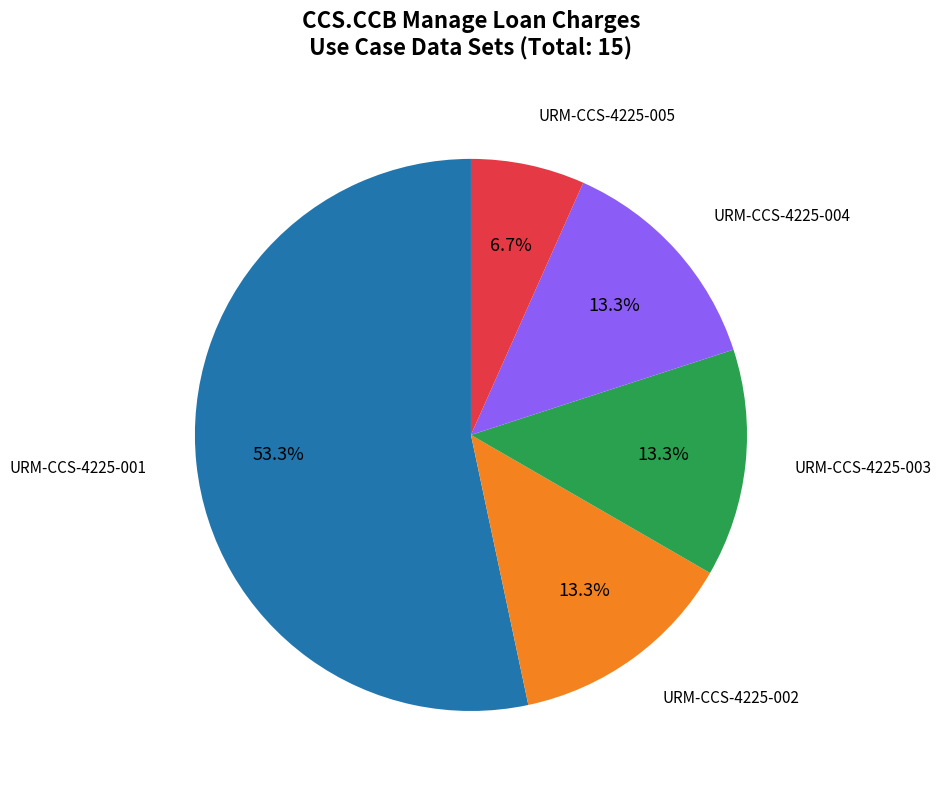

Does any single category account for the majority?

Yes